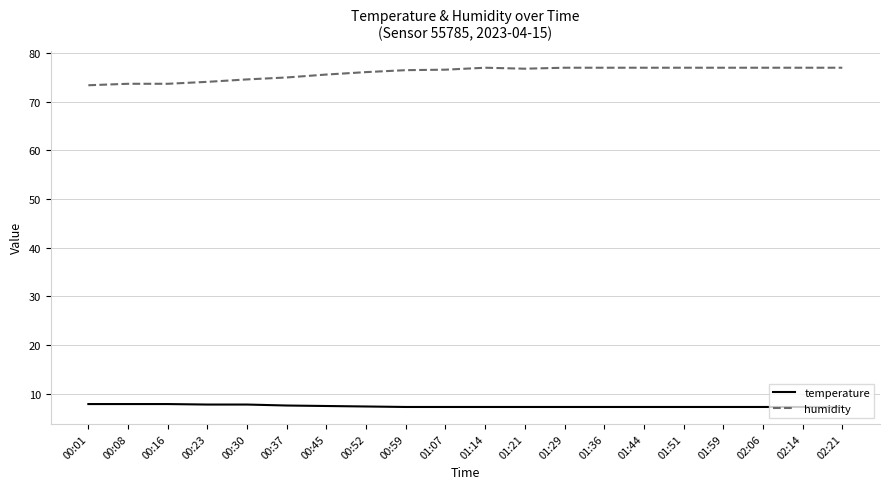

What is the maximum value shown in the chart?

77.0